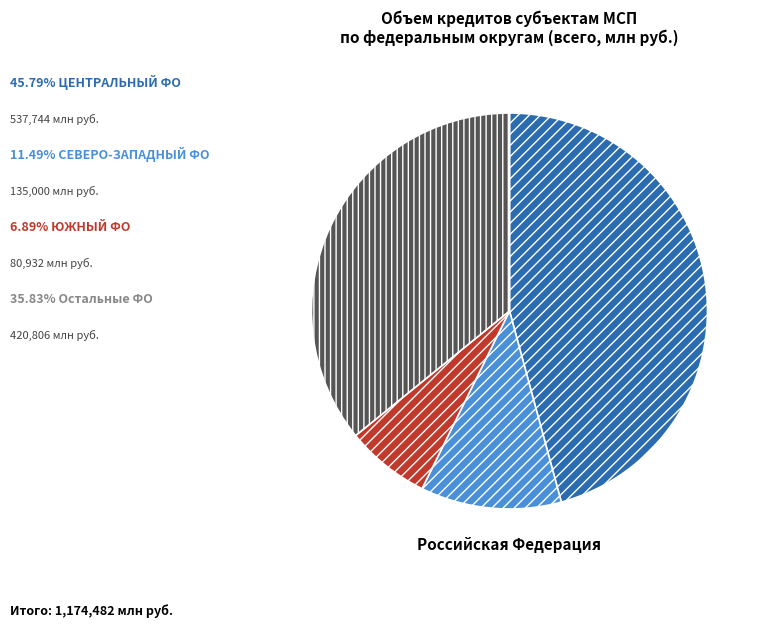

Is there any slice that represents more than half of the pie?

No